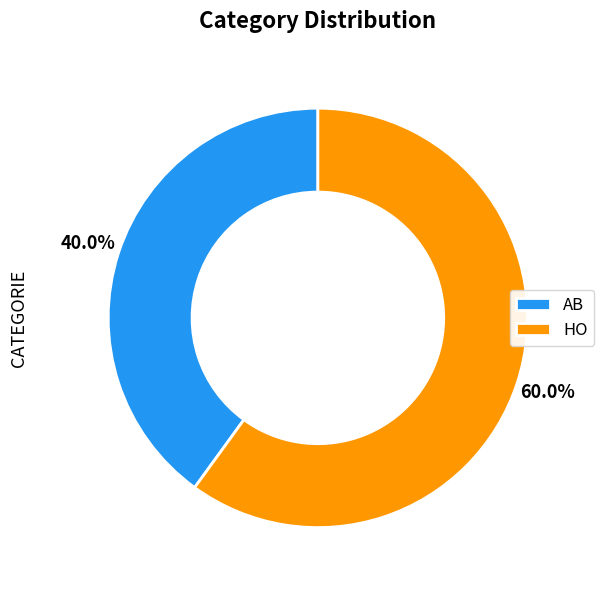

Does HO represent more than half of the total?

Yes